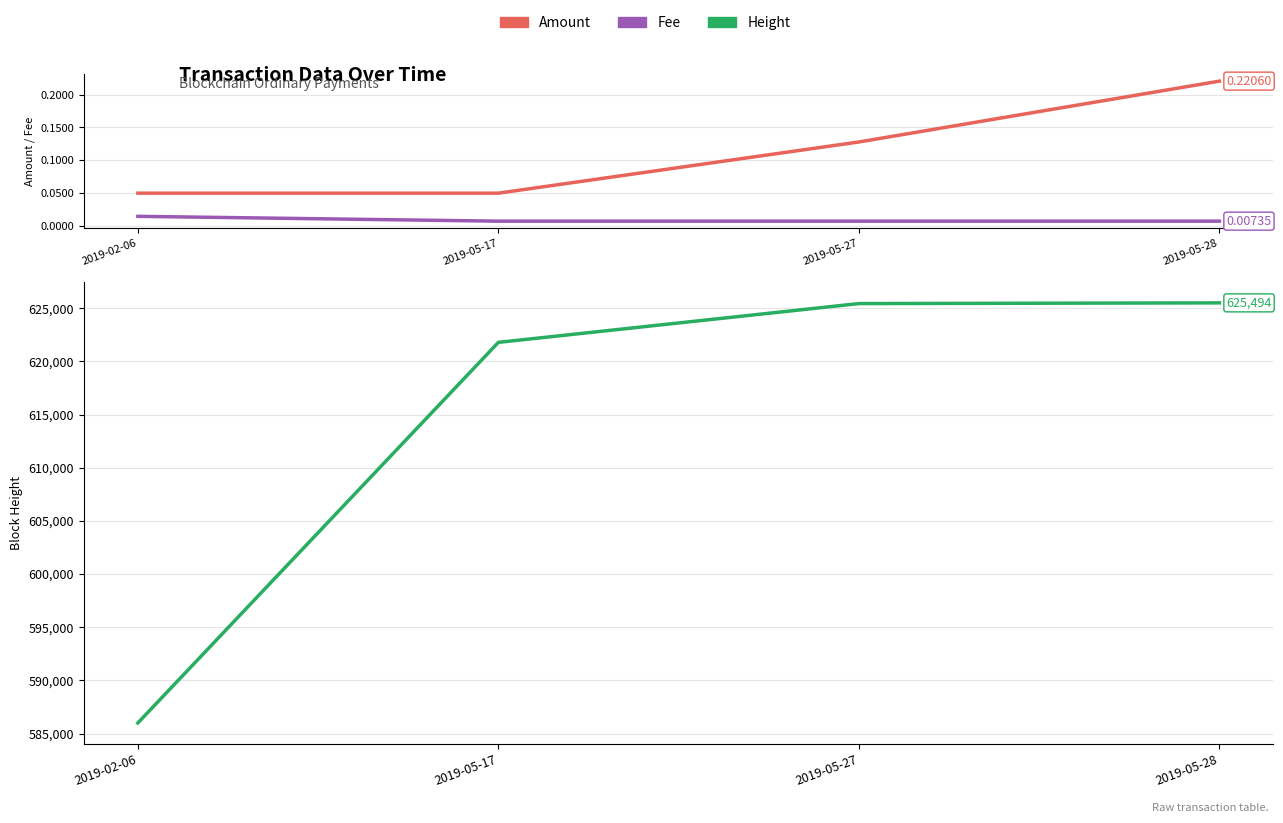

Is it true that Fee equals 0.0 at 2019-02-06?

True